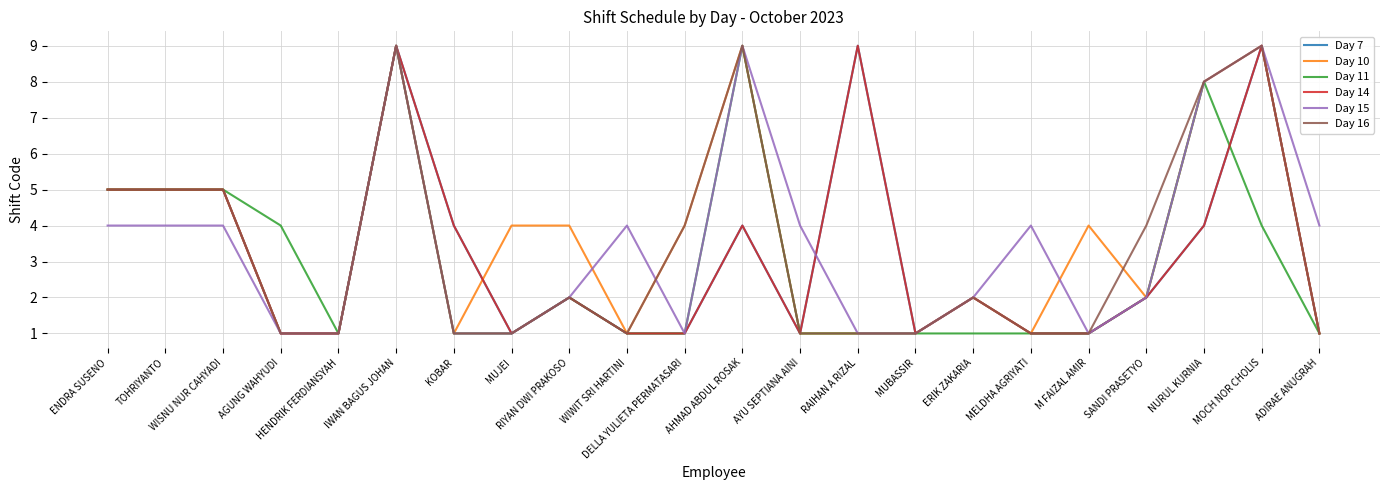

Reading left to right, list all the values displayed in this chart.

Day 7: 5	5	5	1	1	9	4	1	2	1	1	4	1	9	1	2	1	1	2	4	9	1
Day 10: 5	5	5	1	1	9	1	4	4	1	4	9	1	1	1	2	1	4	2	8	9	1
Day 11: 5	5	5	4	1	9	1	1	2	1	1	9	1	1	1	1	1	1	2	8	4	1
Day 14: 5	5	5	1	1	9	4	1	2	1	1	4	1	9	1	2	1	1	2	4	9	1
Day 15: 4	4	4	1	1	9	1	1	2	4	1	9	4	1	1	2	4	1	2	8	9	4
Day 16: 5	5	5	1	1	9	1	1	2	1	4	9	1	1	1	2	1	1	4	8	9	1